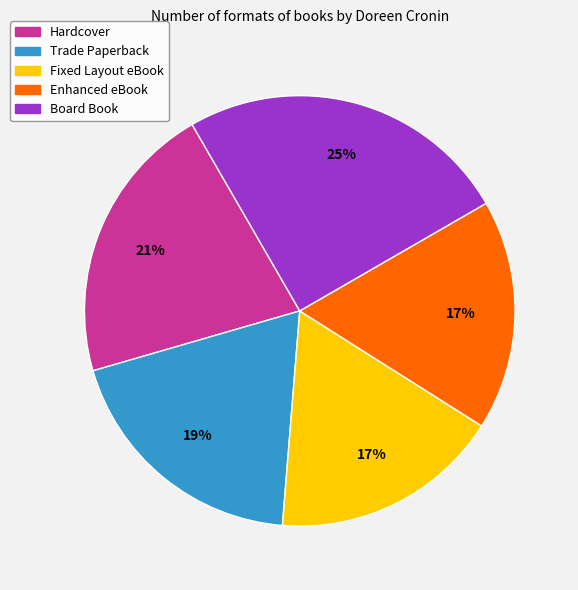

Which has a higher value, Hardcover or Fixed Layout eBook?

Hardcover